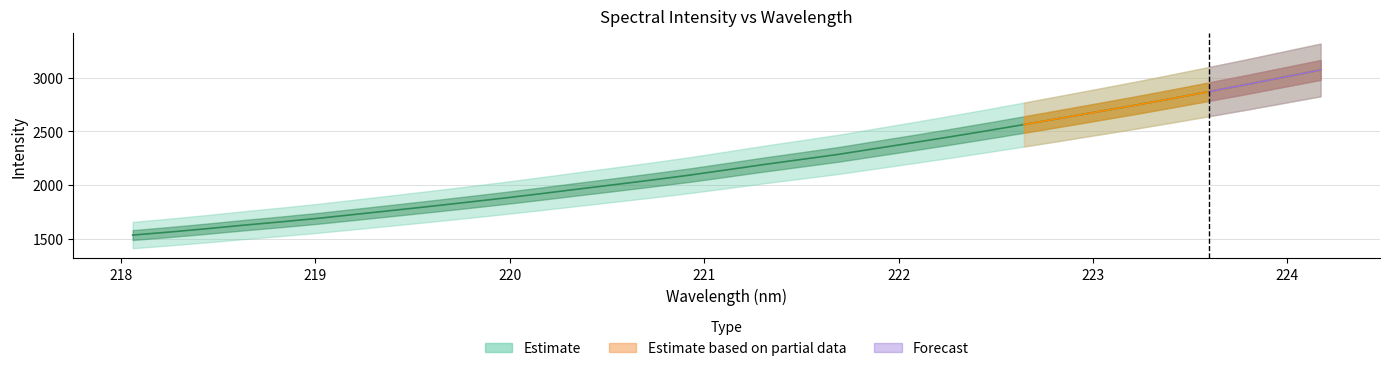

How many lines are shown in the chart?

1